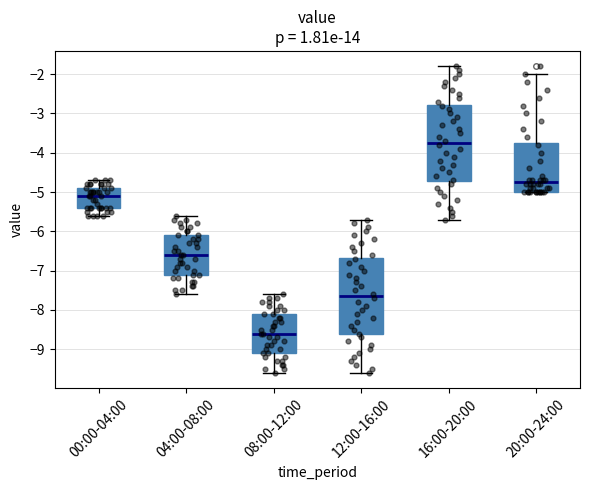

Reading left to right, read every box against the y-axis: the position of its median line, the range the box covers, and the ends of its whiskers. The values are not printed on the chart, so give them approximately, as read against the axis.

00:00-04:00: median -5.1, box -5.4 to -4.9, whiskers -5.6 to -4.7
04:00-08:00: median -6.6, box -7.1 to -6.1, whiskers -7.6 to -5.6
08:00-12:00: median -8.6, box -9.1 to -8.1, whiskers -9.6 to -7.6
12:00-16:00: median -7.6, box -8.6 to -6.7, whiskers -9.6 to -5.7
16:00-20:00: median -3.7, box -4.7 to -2.8, whiskers -5.7 to -1.8
20:00-24:00: median -4.7, box -5.0 to -3.7, whiskers -5.0 to -2.0